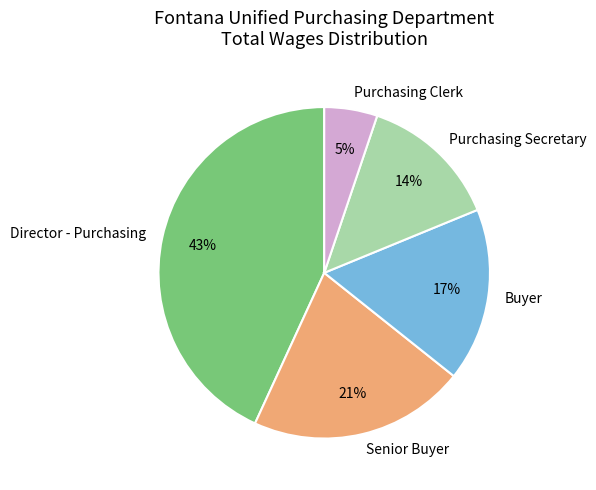

Combined, do Buyer and Purchasing Clerk account for over 50%?

No